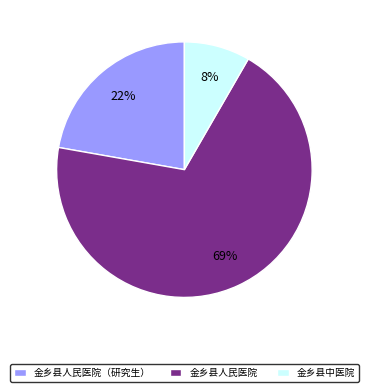

Is it true that 金乡县人民医院（研究生） is 22% of the pie?

True